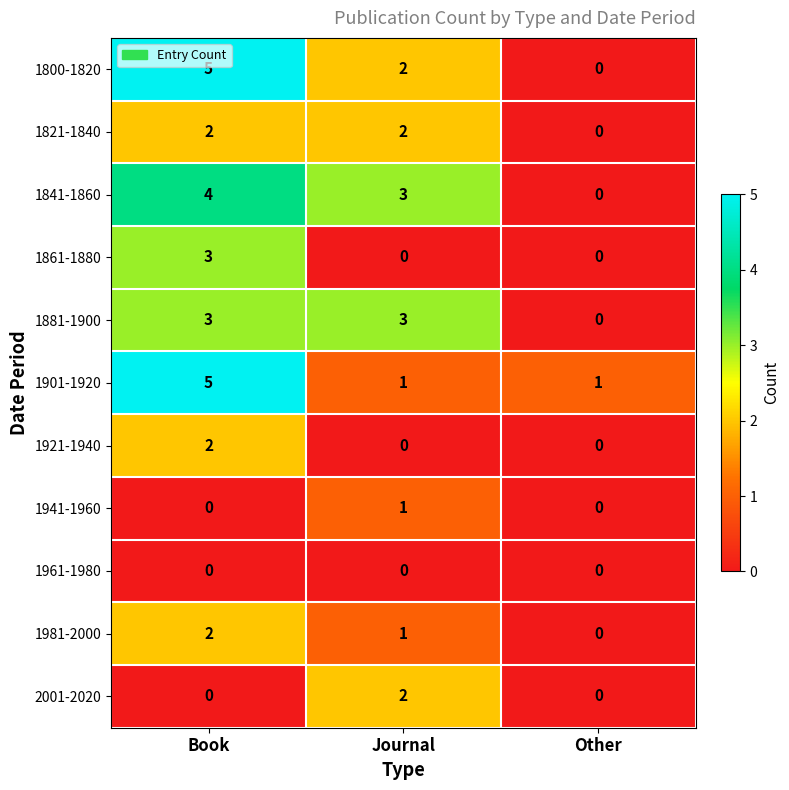

Which label corresponds to the largest value in the chart?

Book